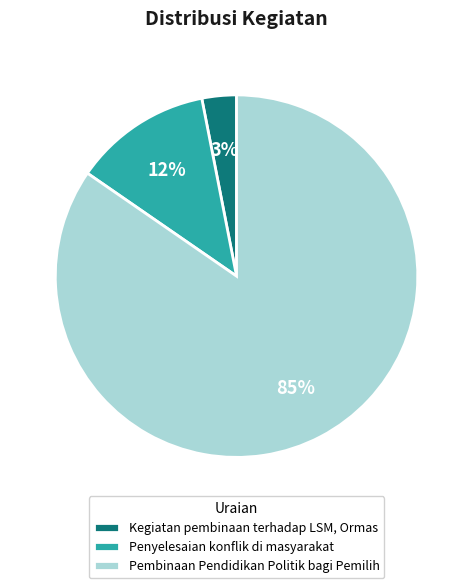

Count the number of slices in the pie.

3